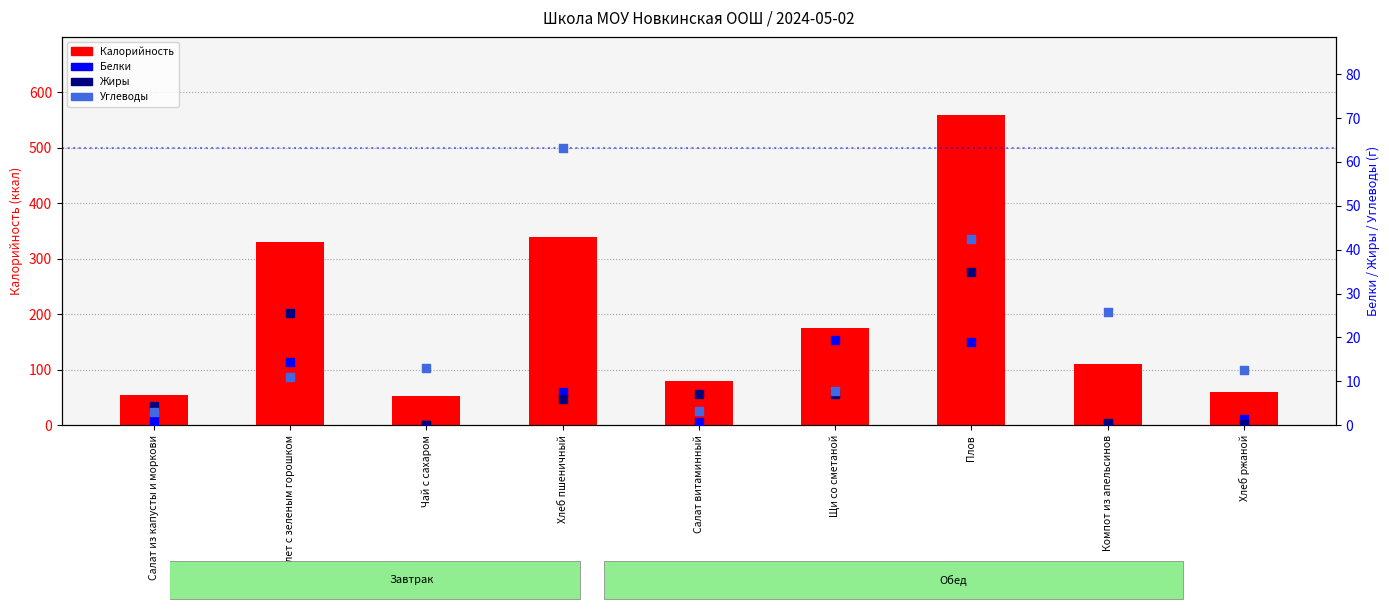

At which category is the sum across all series the highest?

Плов